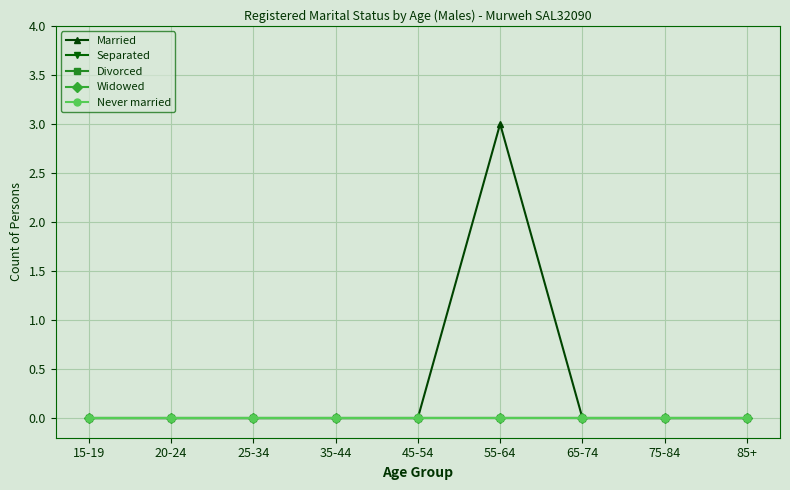

Which series has the largest total across all categories?

Married